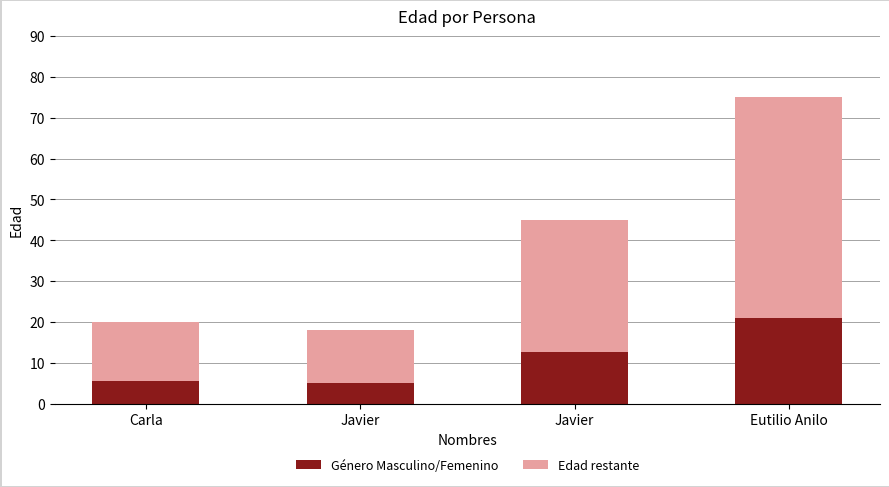

Are the bars horizontal?

No